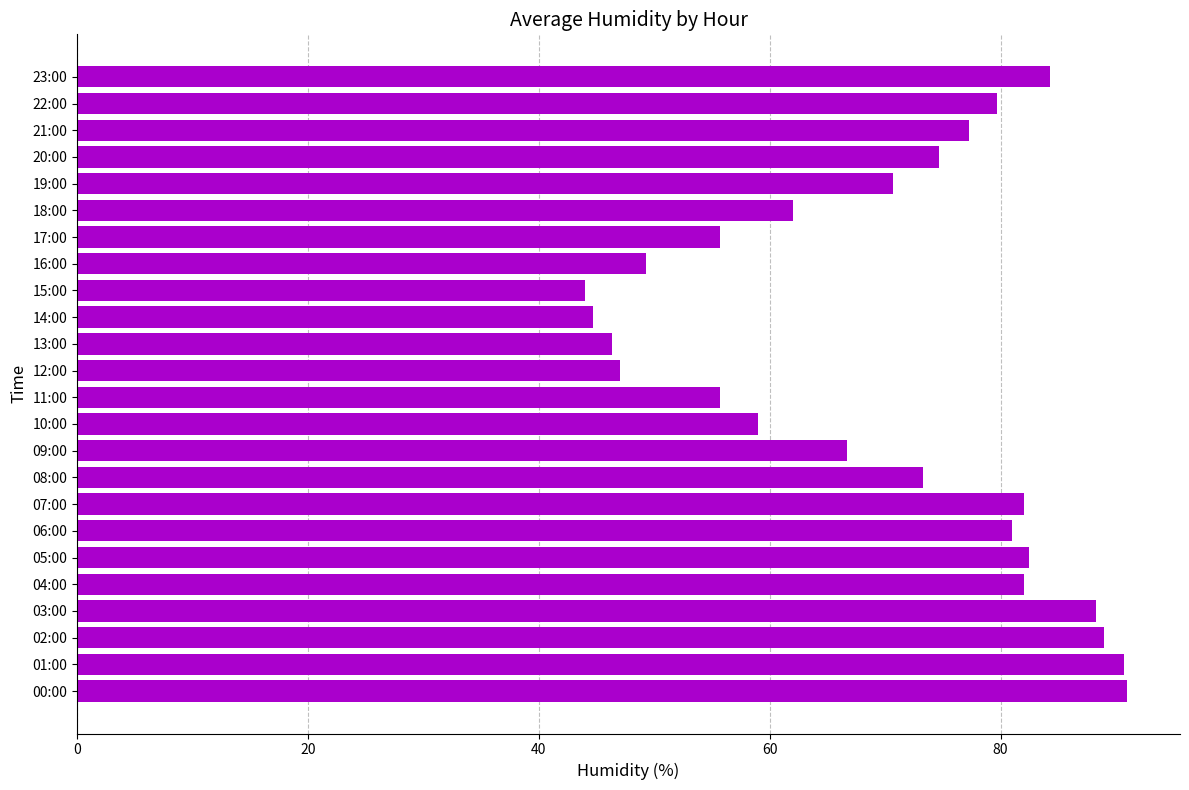

What is the smallest value displayed?

44.0